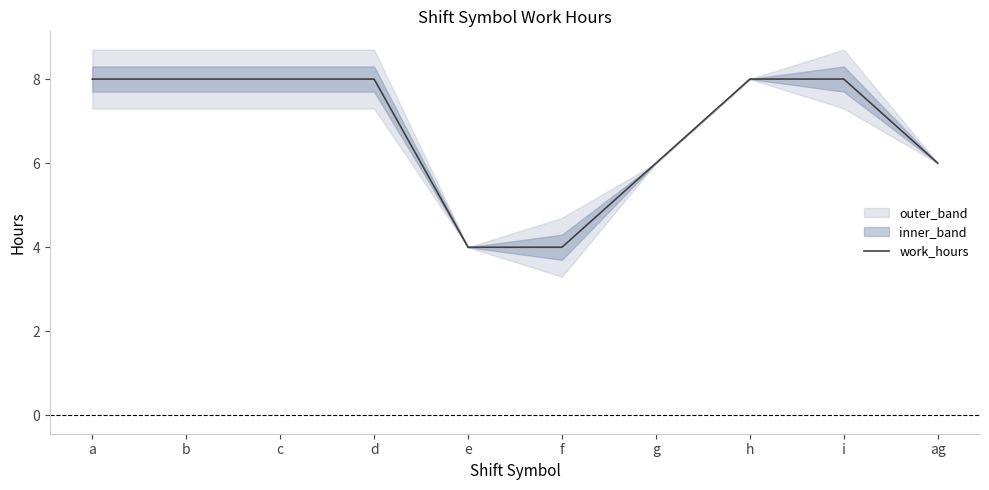

What is the label of the 1st point from the right?

ag